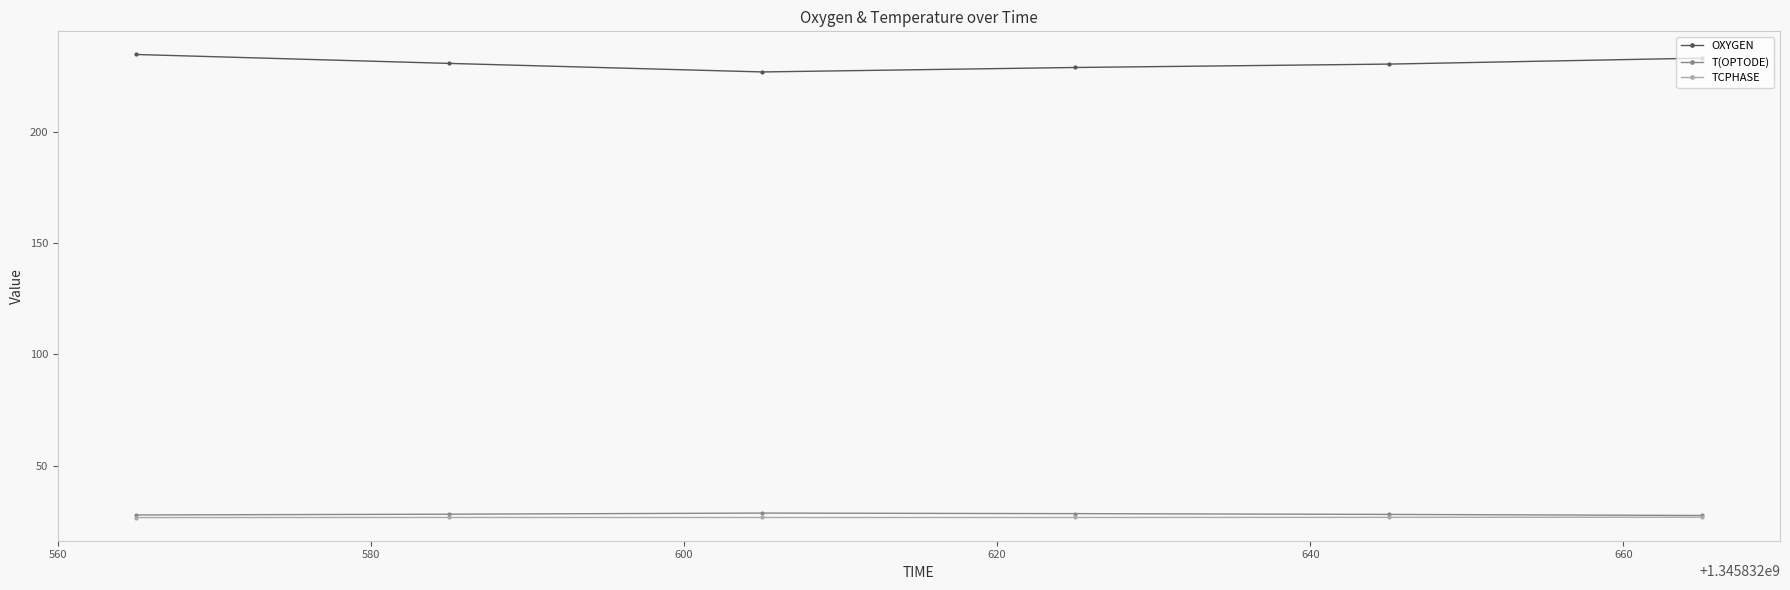

What is the value of the TCPHASE point at the 5th from the left?

26.8